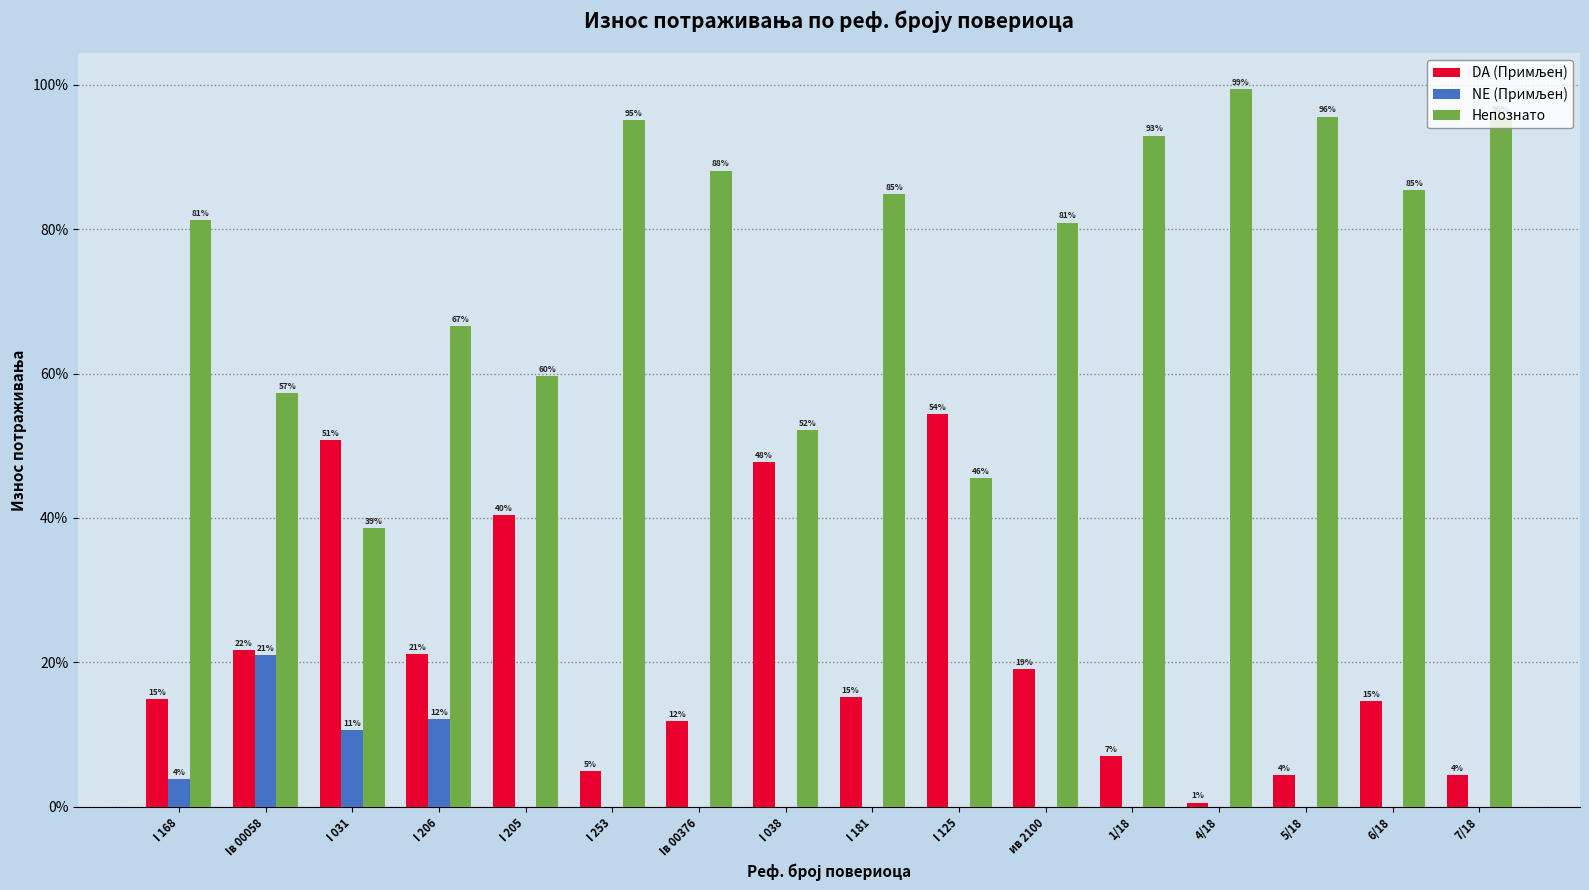

The Непознато series shows 88.1 at Iв 00376. True or false?

True